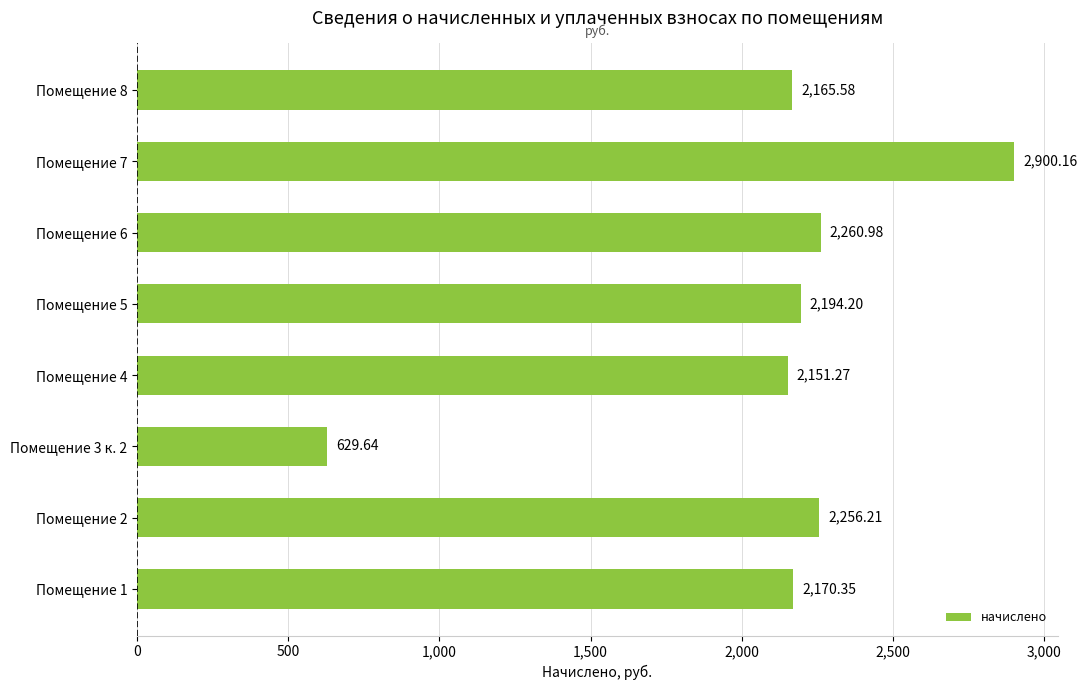

What is the change in value from Помещение 6 to Помещение 8?

-95.4